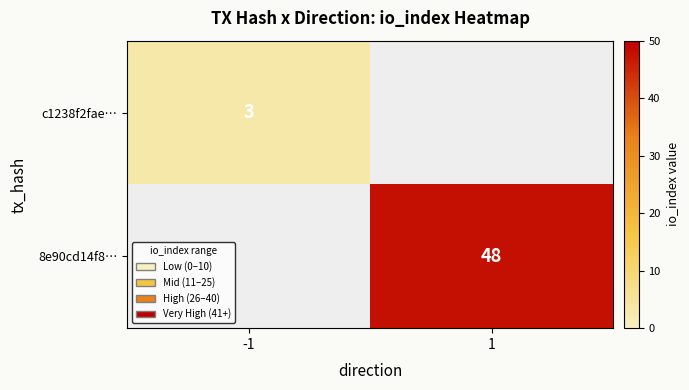

How many series are shown in this chart?

2